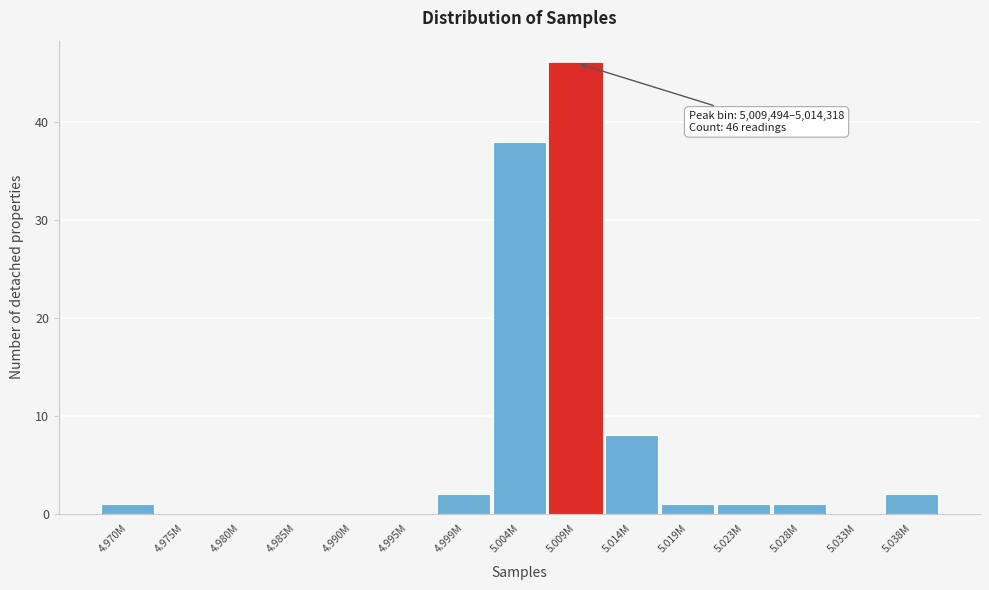

Reading left to right, extract all data points from this chart.

4.970M=1	4.975M=0	4.980M=0	4.985M=0	4.990M=0	4.995M=0	4.999M=2	5.004M=38	5.009M=46	5.014M=8	5.019M=1	5.023M=1	5.028M=1	5.033M=0	5.038M=2